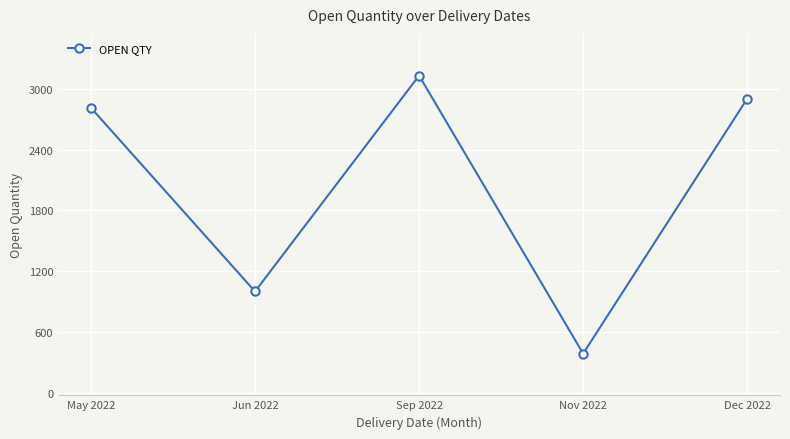

At which category does the data reach its first local peak?

Sep 2022